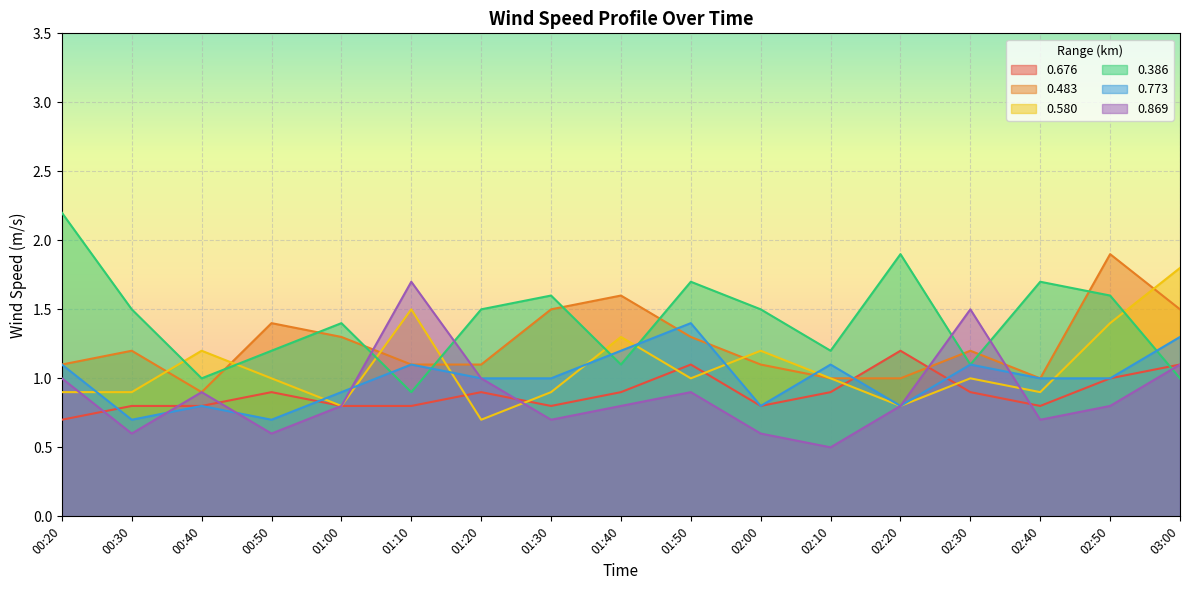

How many series are shown in this chart?

6